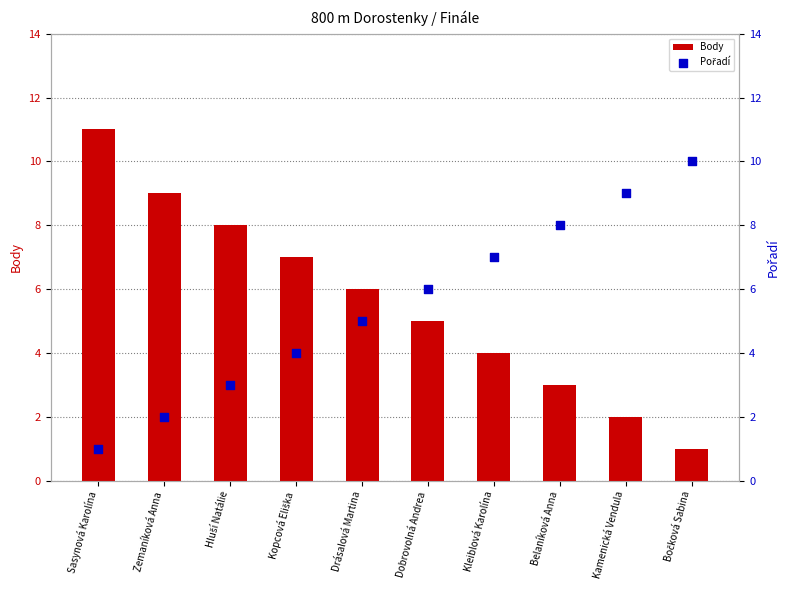

What is the total value across all series at Kleiblová Karolína?

11